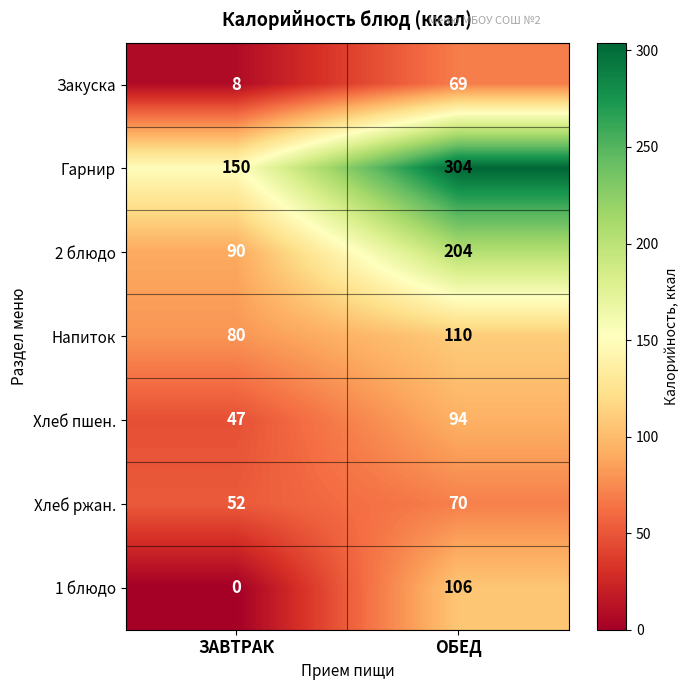

What is the sum of the Хлеб ржан. values at ОБЕД and ЗАВТРАК?

122